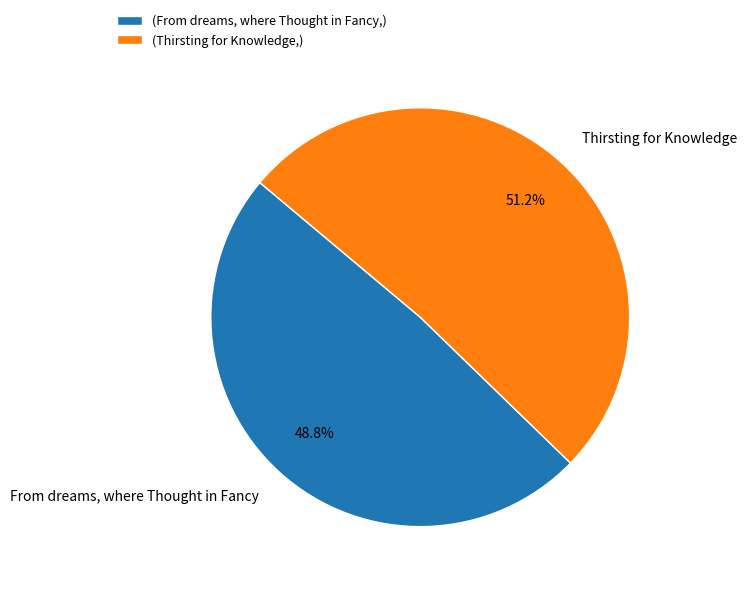

Which has a higher value, From dreams, where Thought in Fancy or Thirsting for Knowledge?

Thirsting for Knowledge